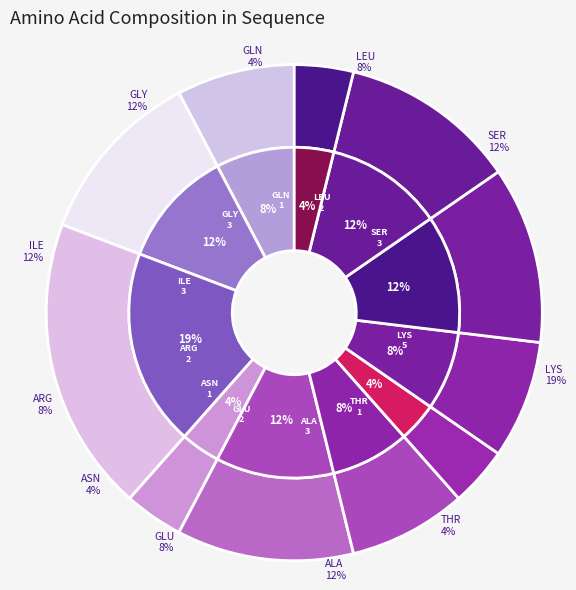

Rank the categories by value from highest to lowest.

LYS, SER, ALA, ILE, GLY, LEU, GLU, ARG, THR, ASN, GLN